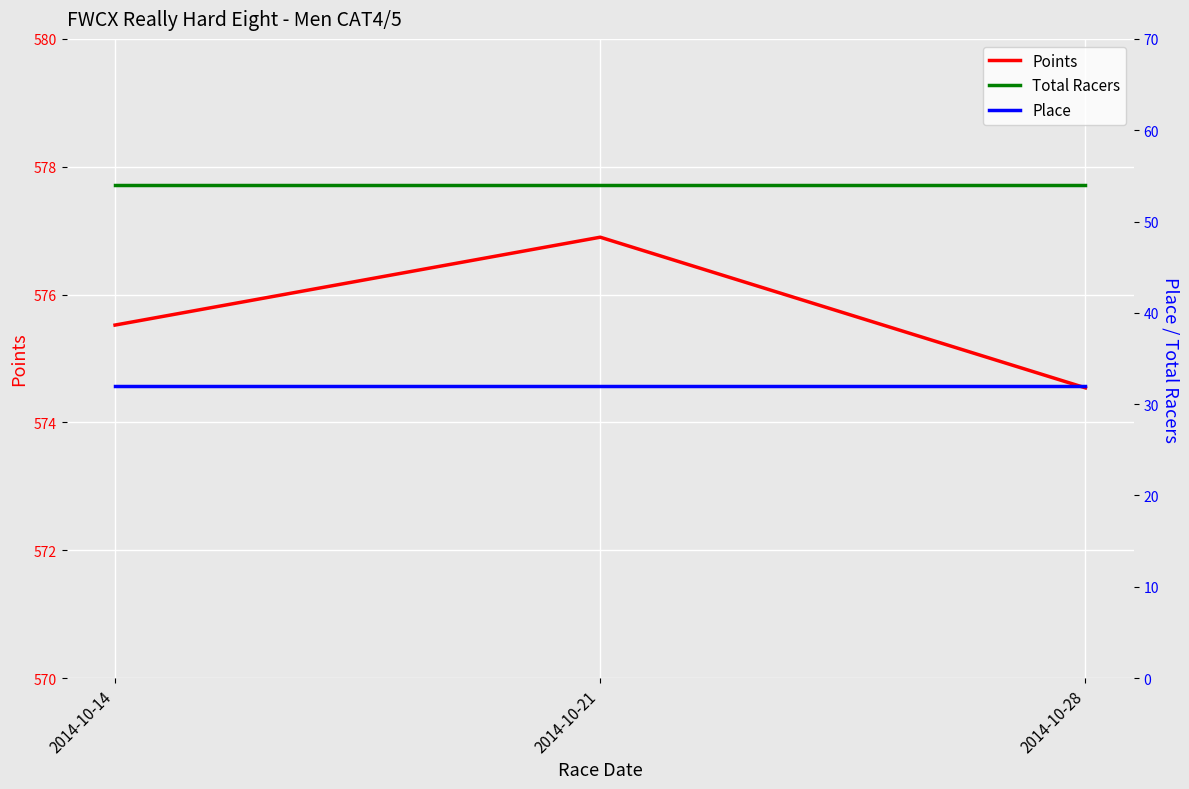

How many series are shown in this chart?

3